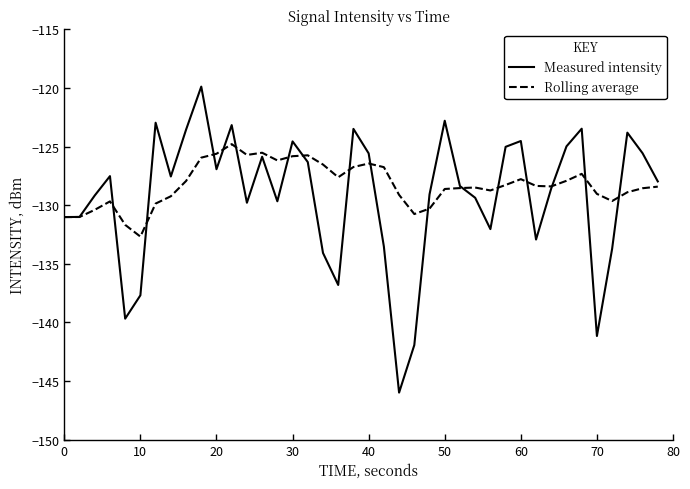

Which series has the largest range (max minus min)?

Measured intensity